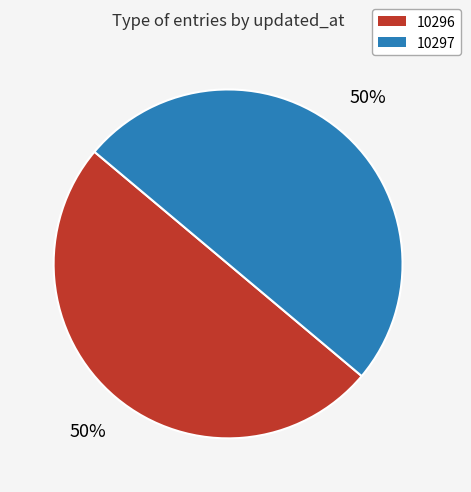

Count the number of slices in the pie.

2